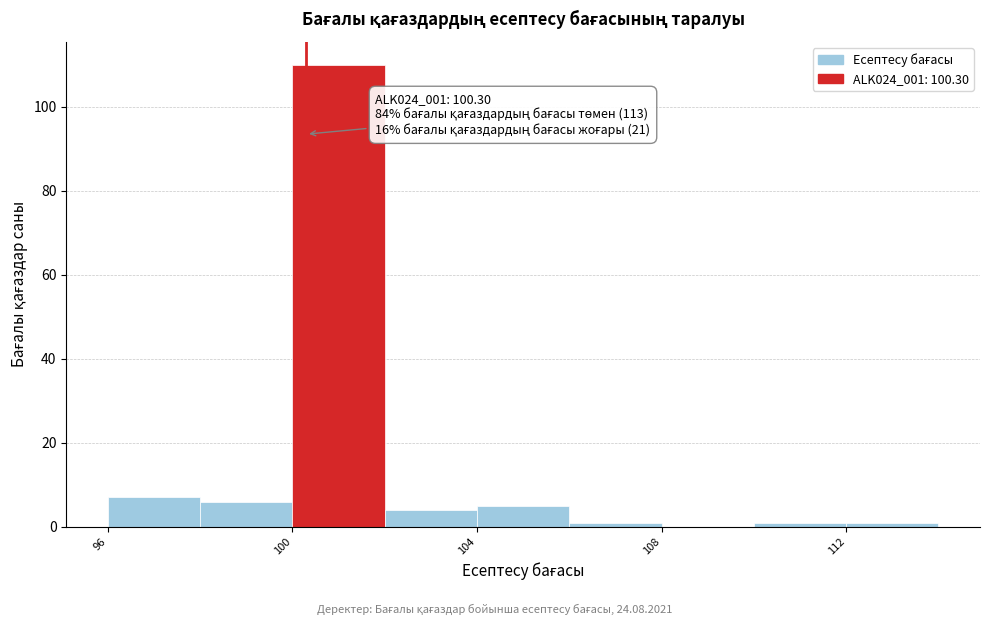

Over which range of the x-axis is the bar tallest?

100 to 102